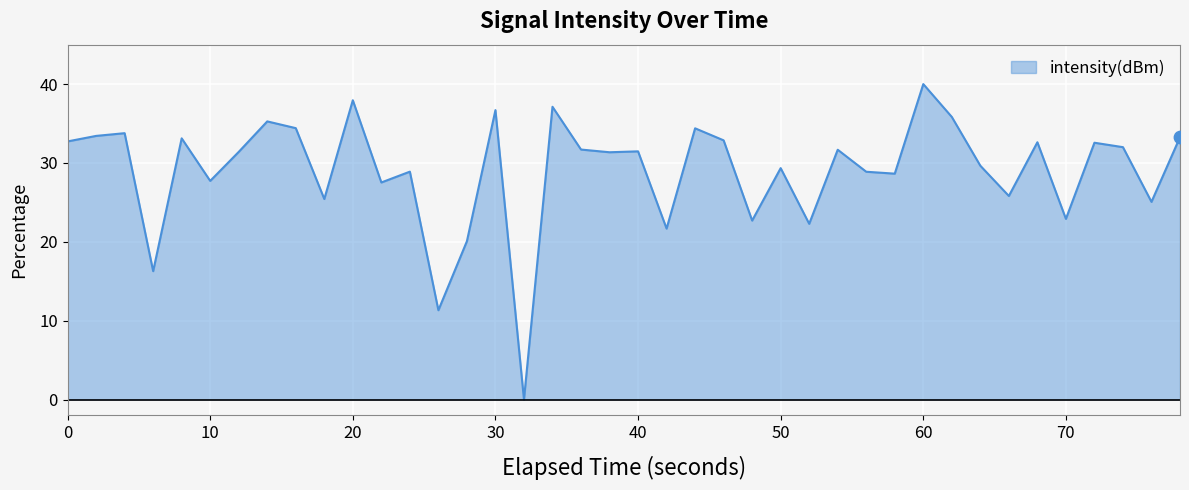

What is the maximum value shown in the chart?

40.0